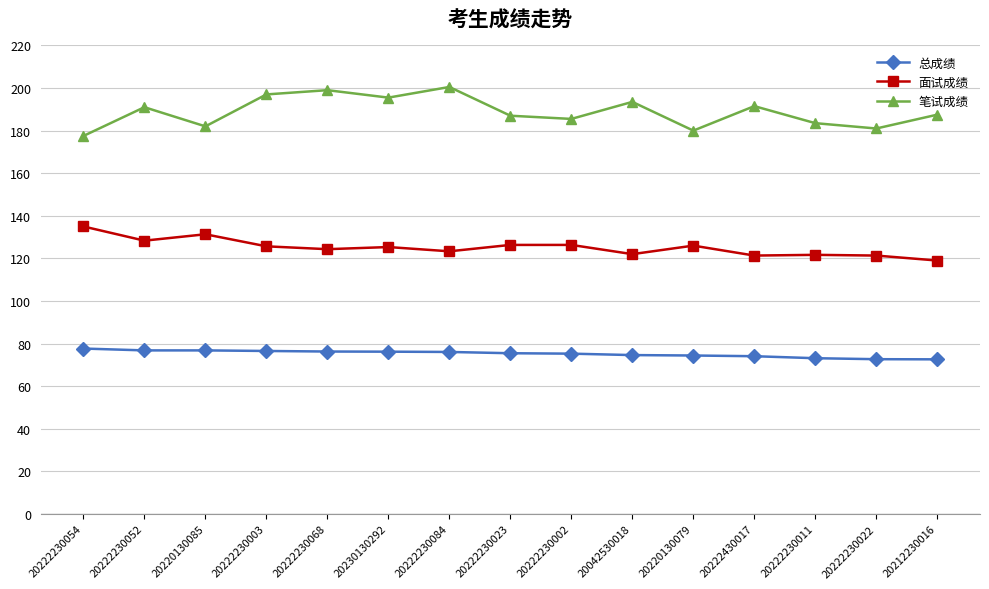

Count the number of categories in the chart.

15